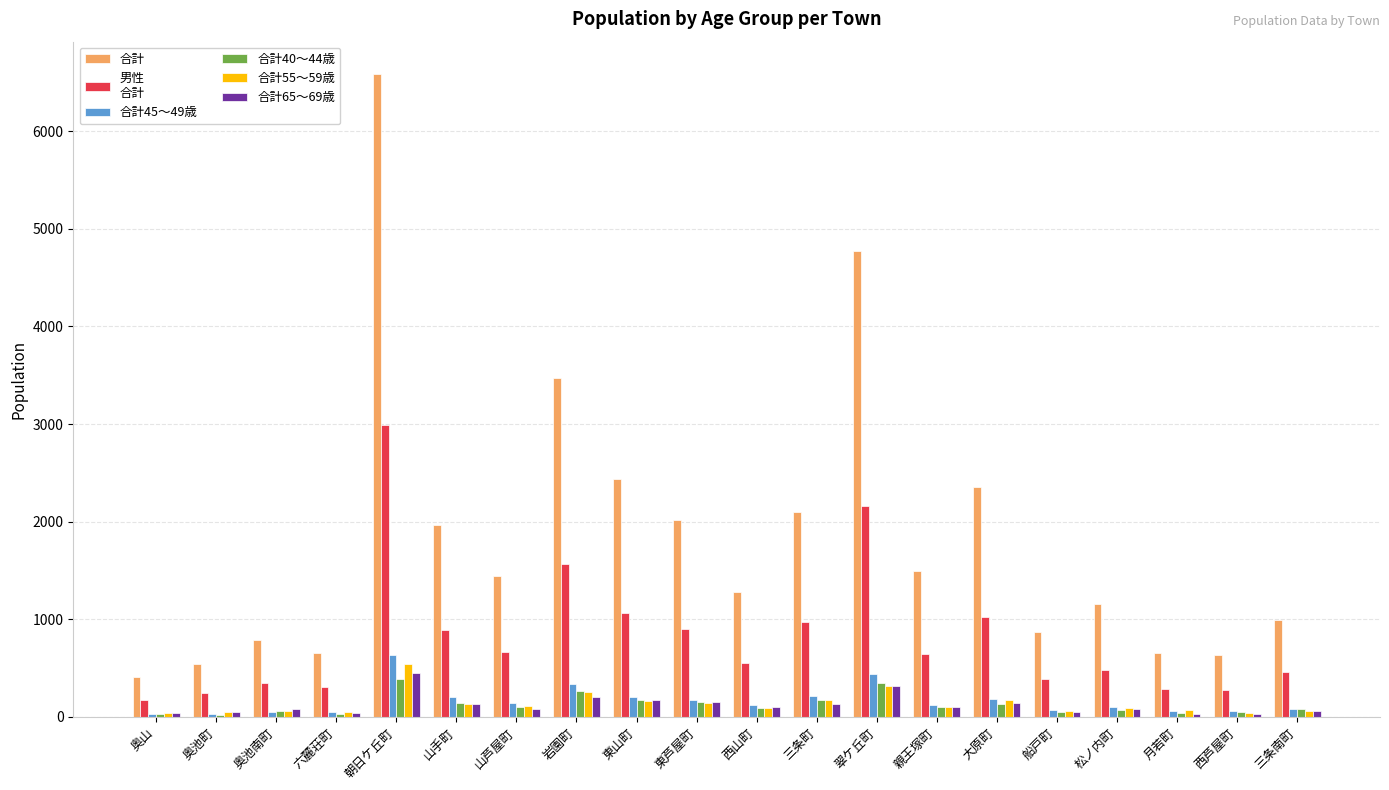

What is the maximum value shown in the chart?

6588